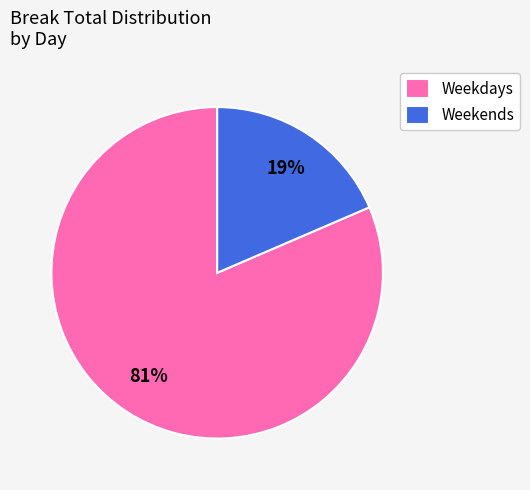

Combined, do Weekdays and Weekends account for over 50%?

Yes